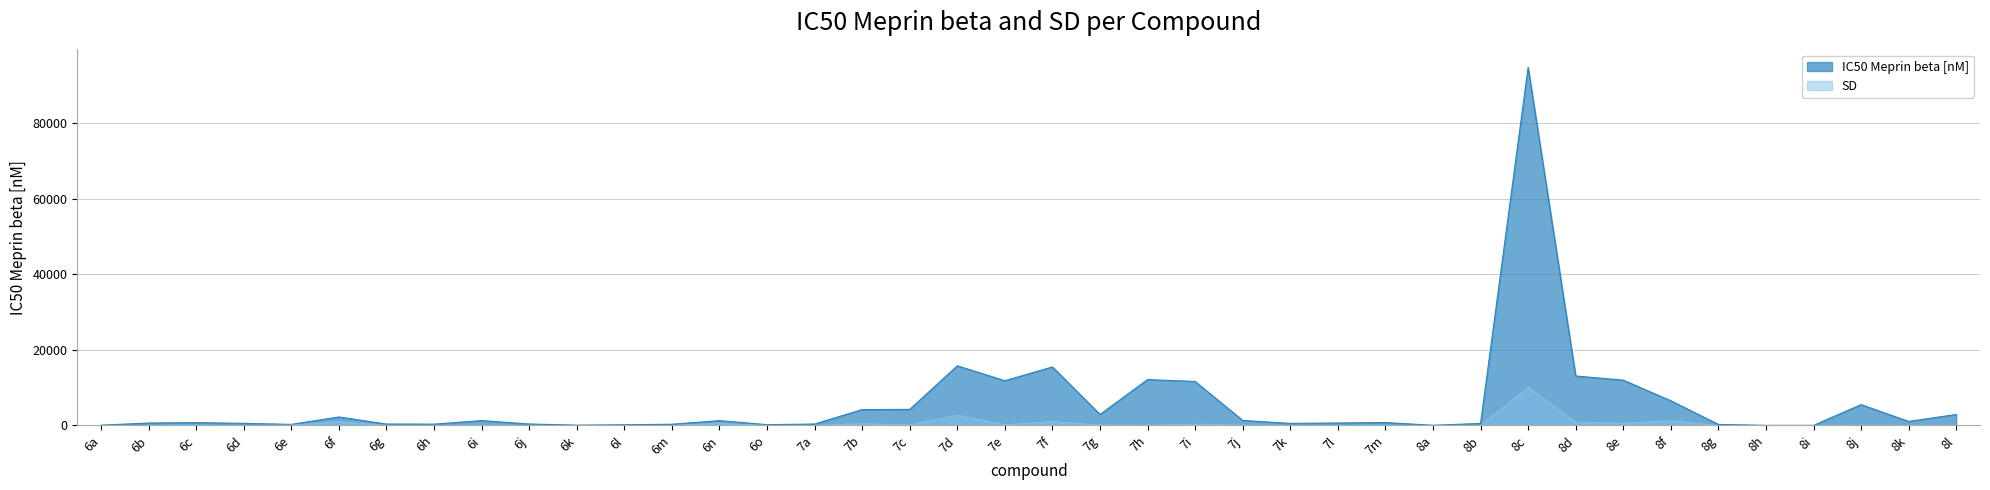

What are all the series names shown in the legend?

IC50 Meprin beta [nM], SD